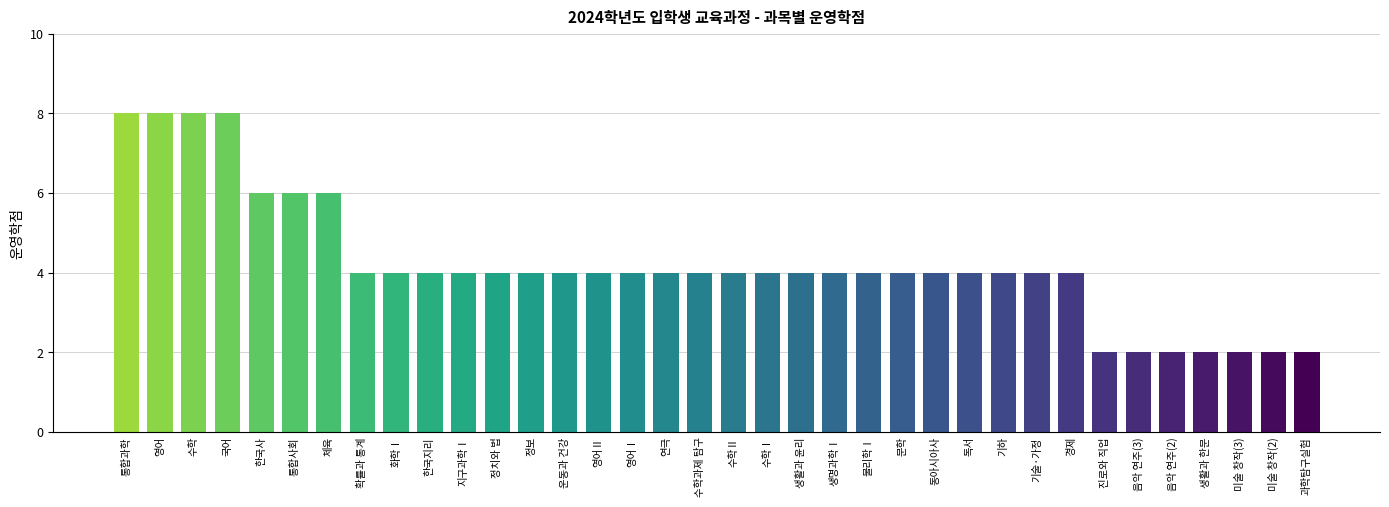

What is the label of the 3rd bar from the right?

미술 창작(3)